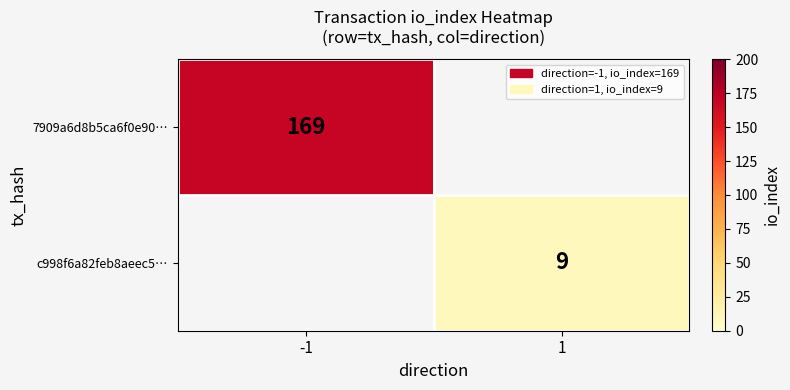

The 7909a6d8b5ca6f0e90… series shows 169 at -1. True or false?

True